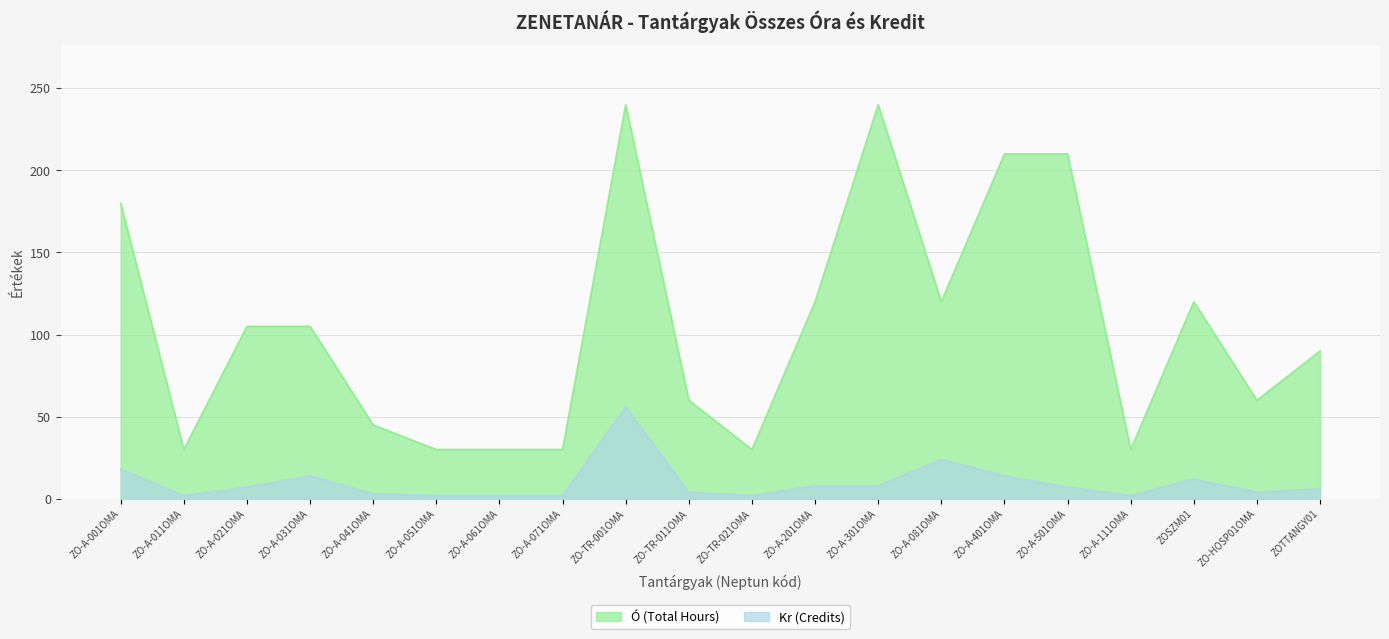

True or false: Ó (Total Hours) has more than 1 interior local peaks.

True